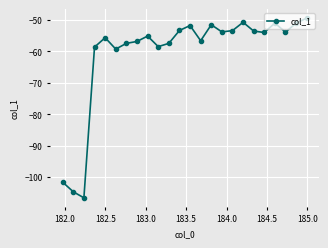

What is the value of the 15th point from the left?

-51.5